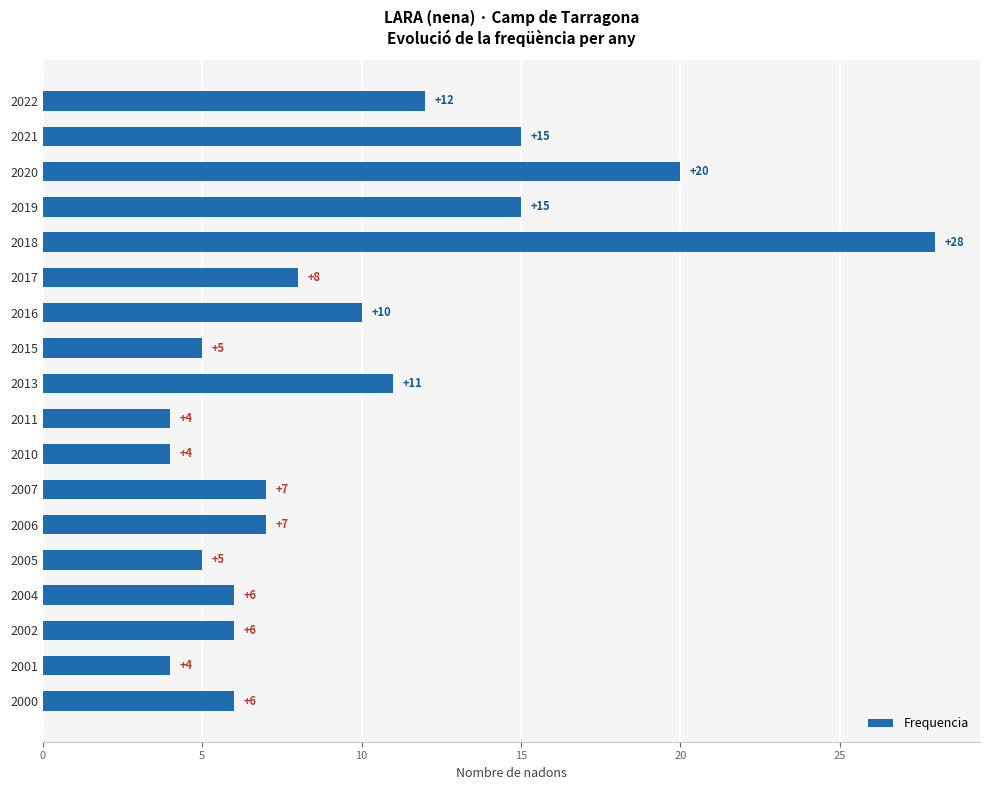

What is the change in value from 2010 to 2002?

+2